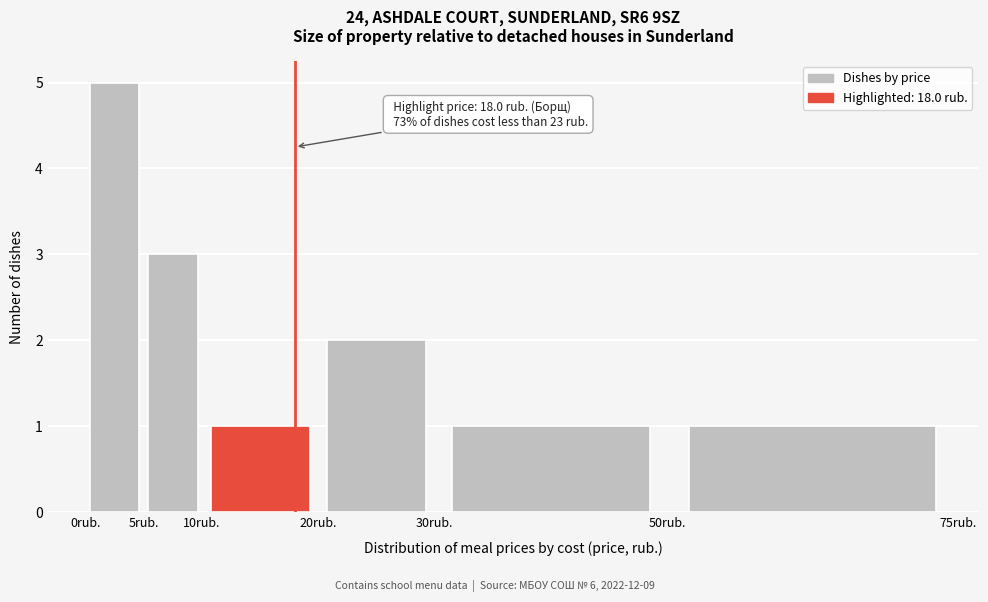

Which range on the x-axis has the tallest bar?

0 to 5